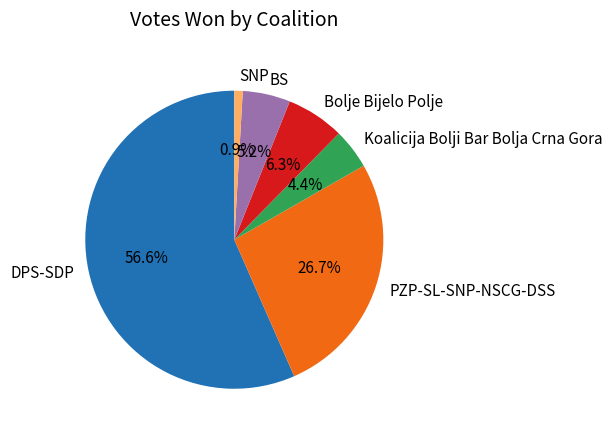

How many segments does this pie chart have?

6